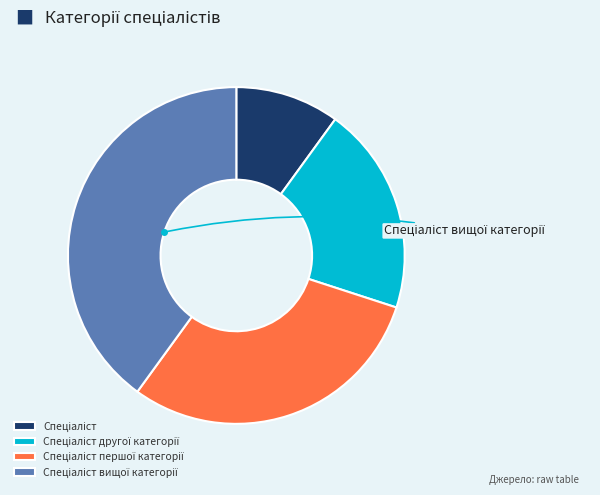

Is there a majority slice in this chart?

No